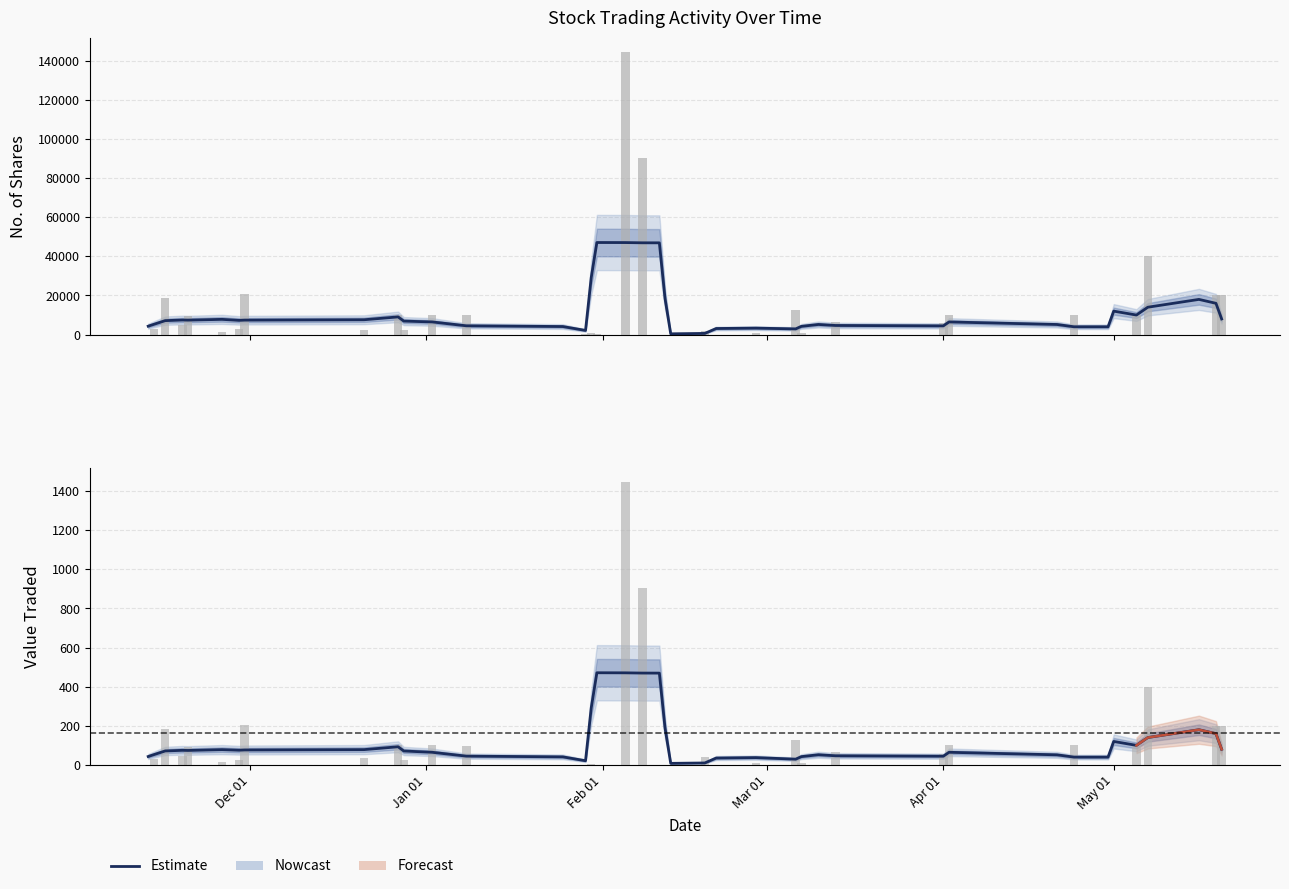

Which series has the widest spread of values?

No. of Shares